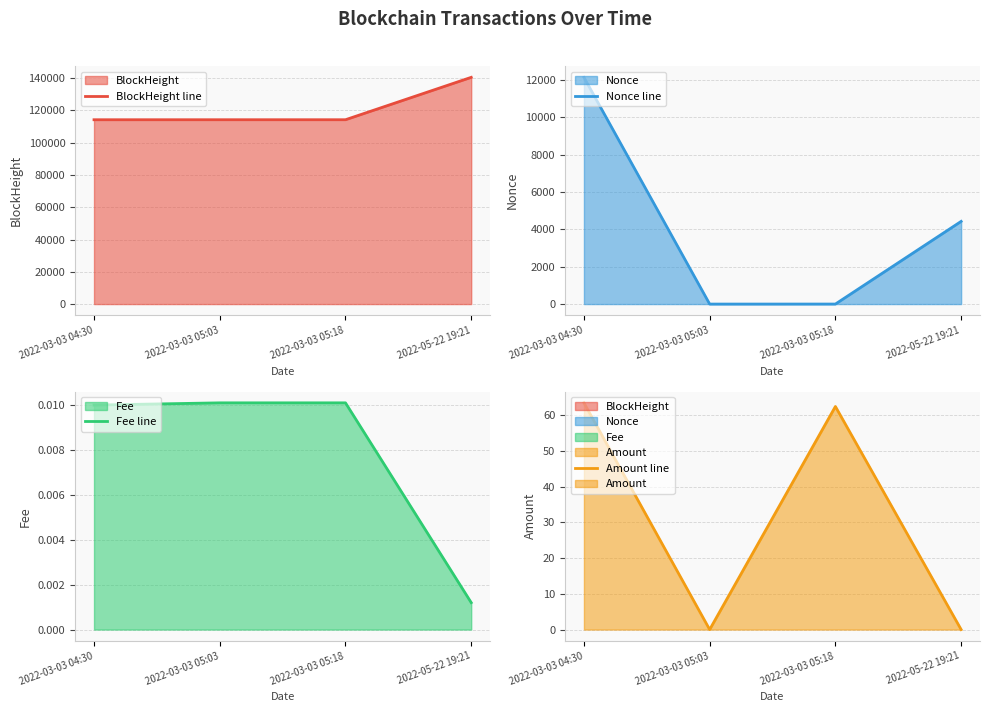

True or false: Amount line has more than 2 points higher than both neighbors.

False